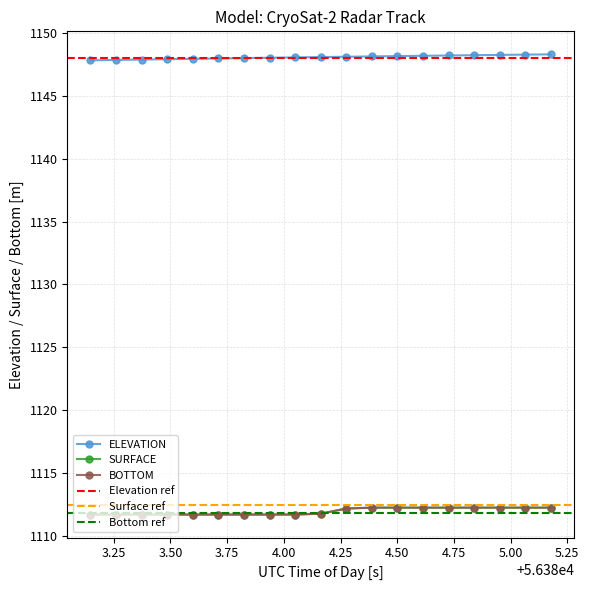

True or false: BOTTOM and SURFACE intersect in this chart.

False